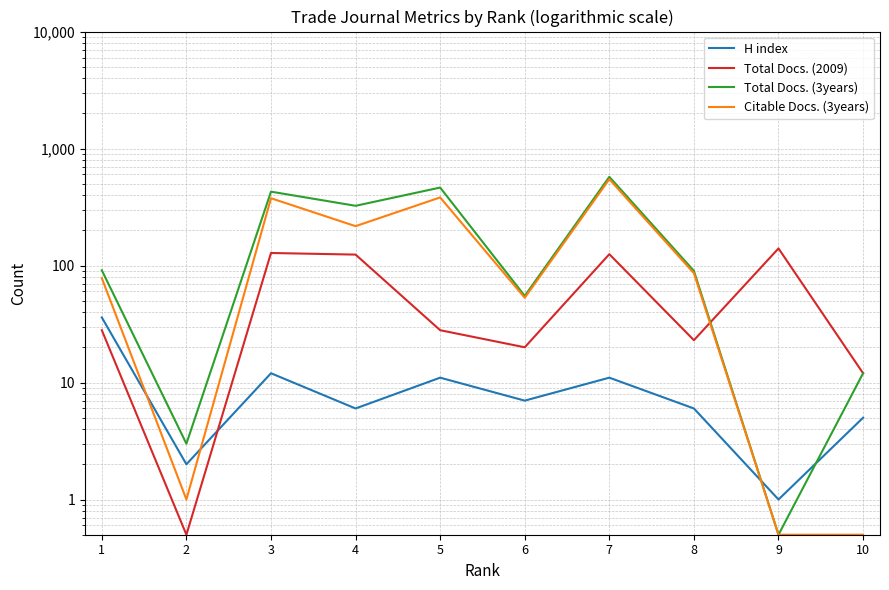

What are all the series names shown in the legend?

H index, Total Docs. (2009), Total Docs. (3years), Citable Docs. (3years)